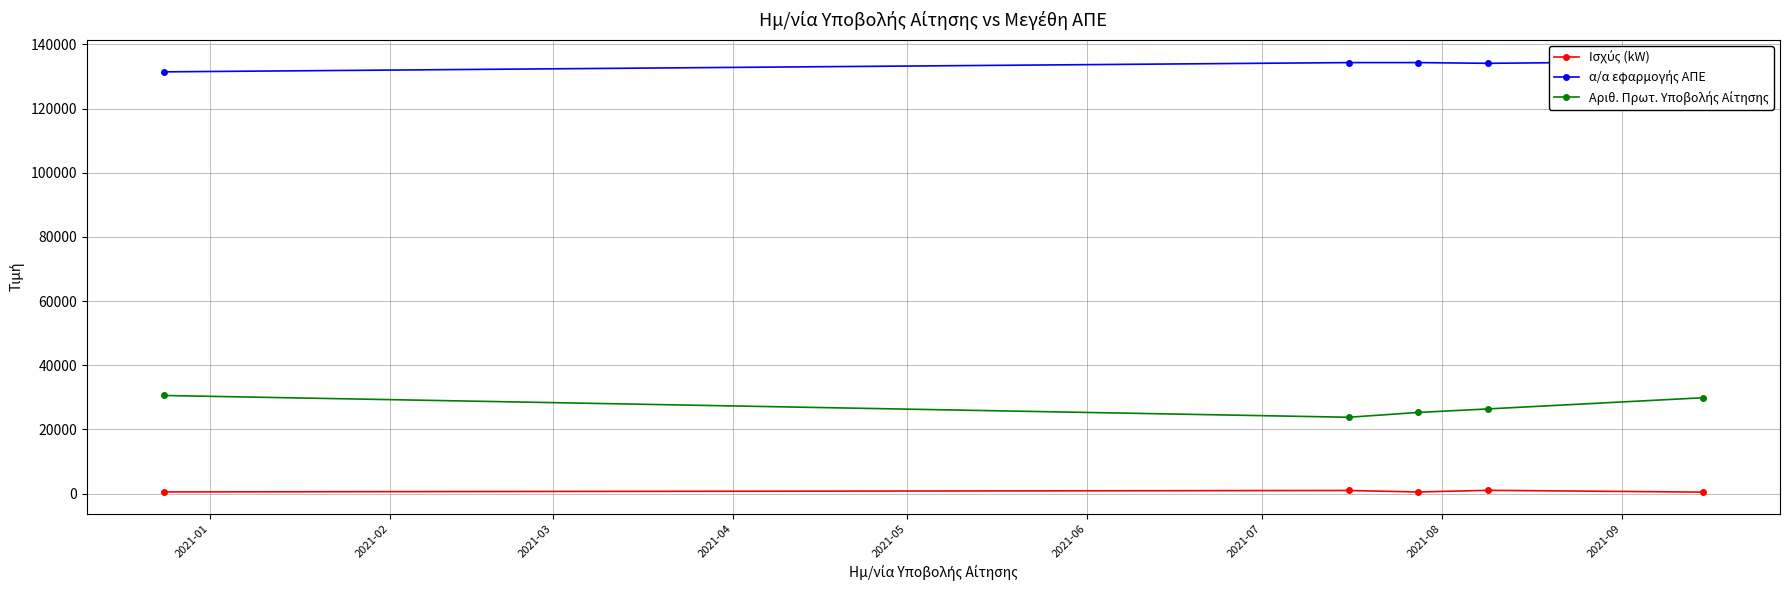

True or false: Αριθ. Πρωτ. Υποβολής Αίτησης and Ισχύς (kW) intersect in this chart.

False